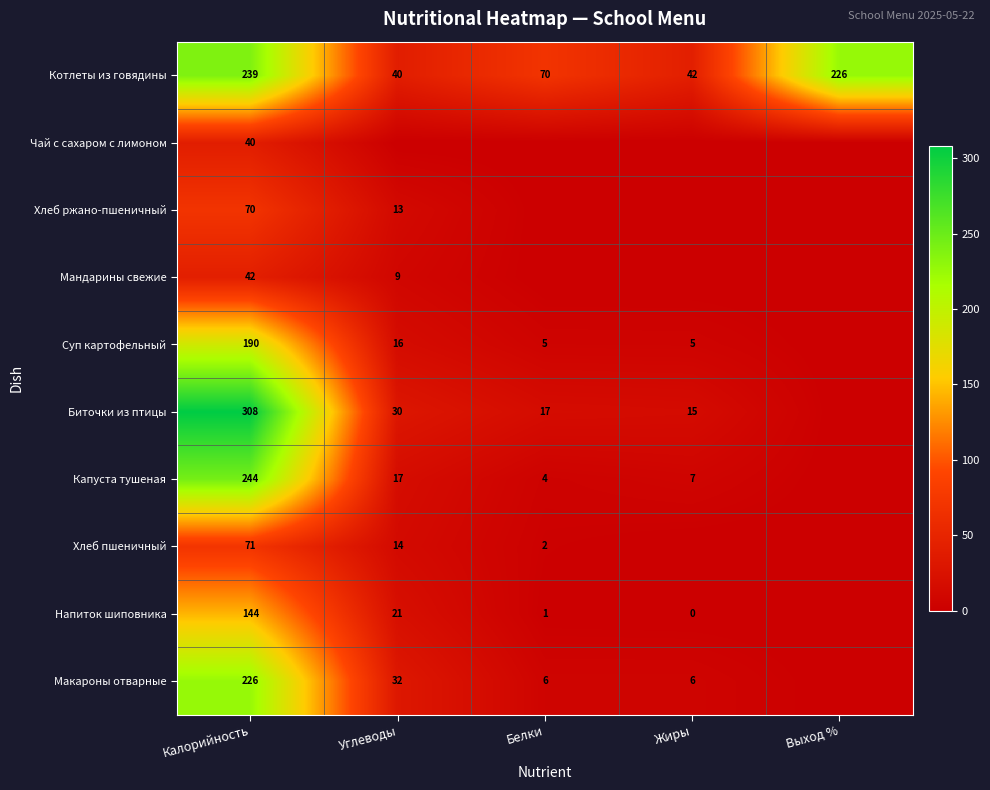

What is the sum of the Макароны отварные values at Белки and Жиры?

12